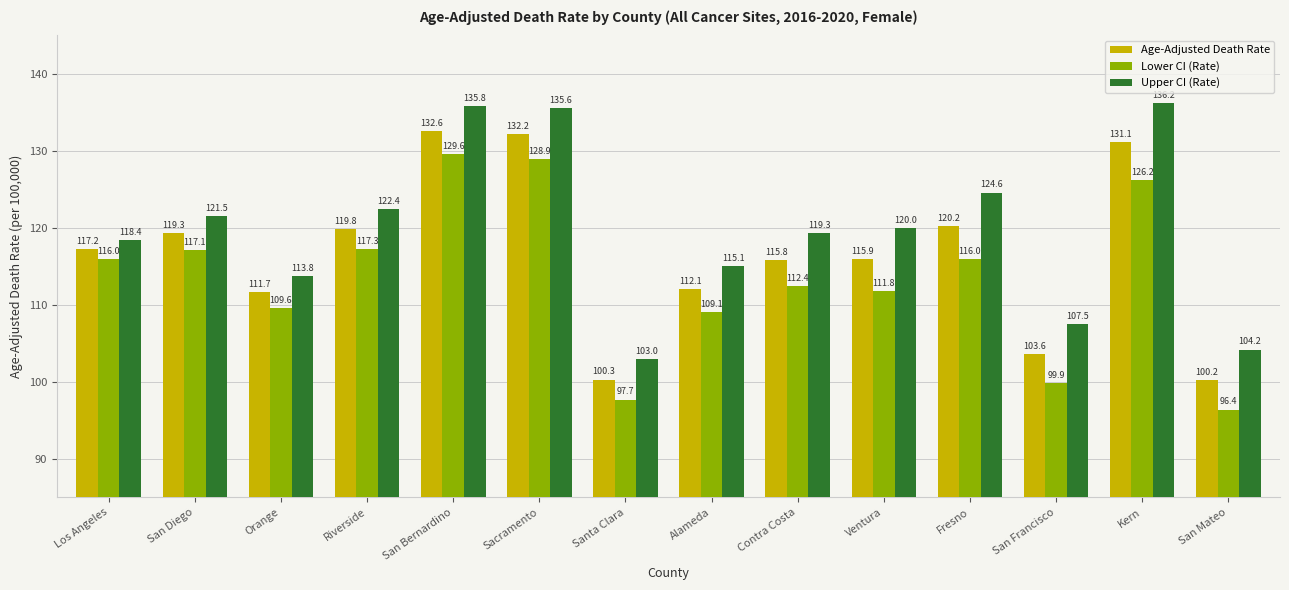

What is the spread (max minus min) of values at San Bernardino?

6.2